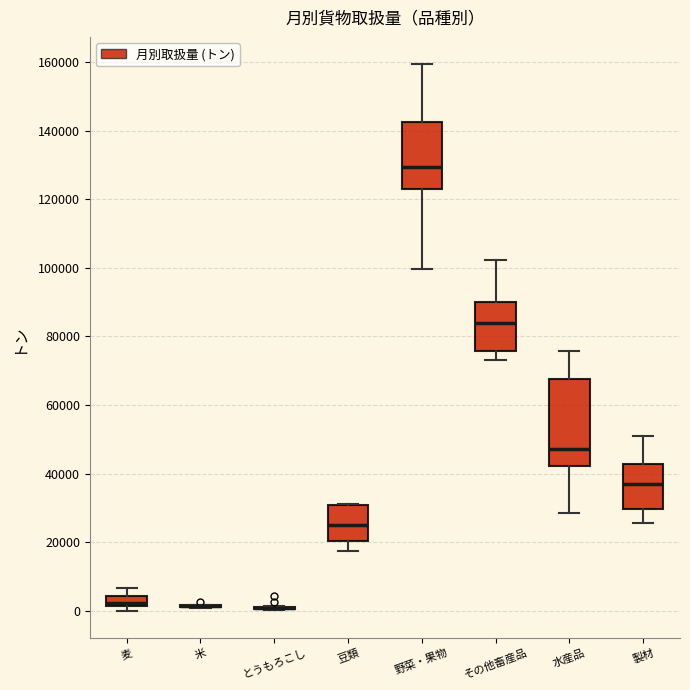

Comparing the boxes themselves (not the whiskers), which one is the tallest?

水産品